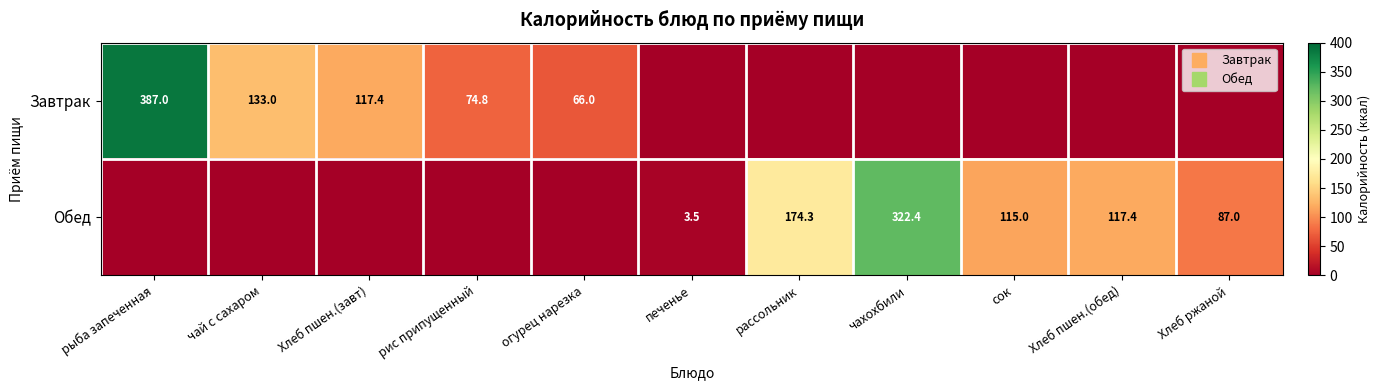

At which label does Обед first exceed 3?

печенье